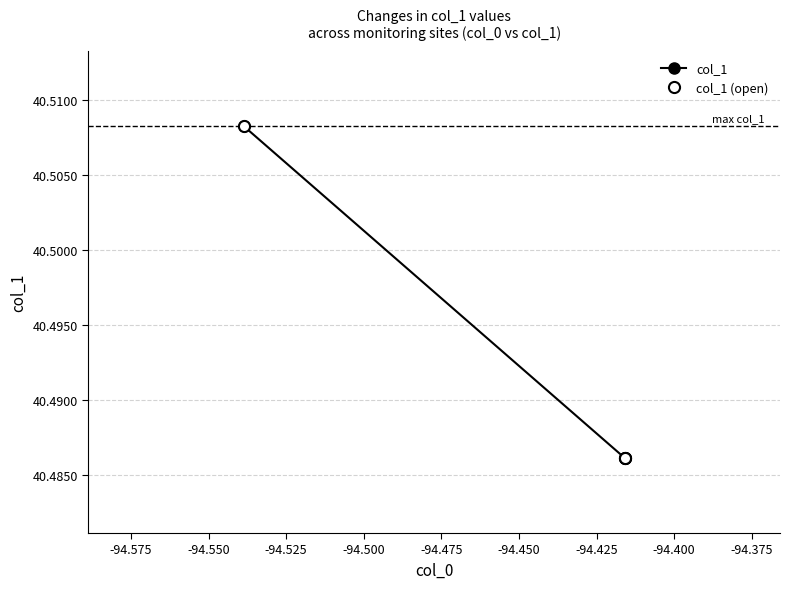

What is the average value?

40.5